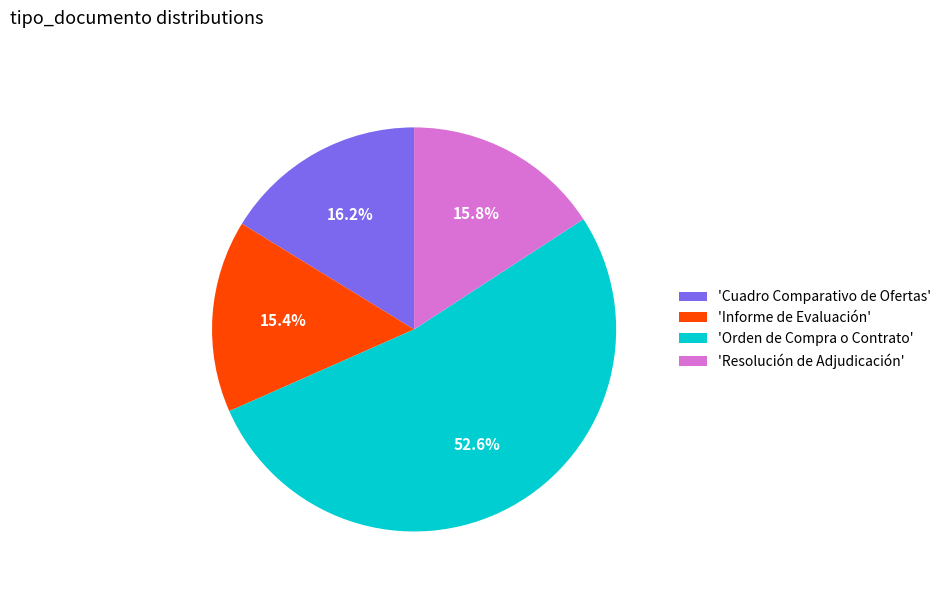

What is the largest slice in the pie chart?

'Orden de Compra o Contrato'